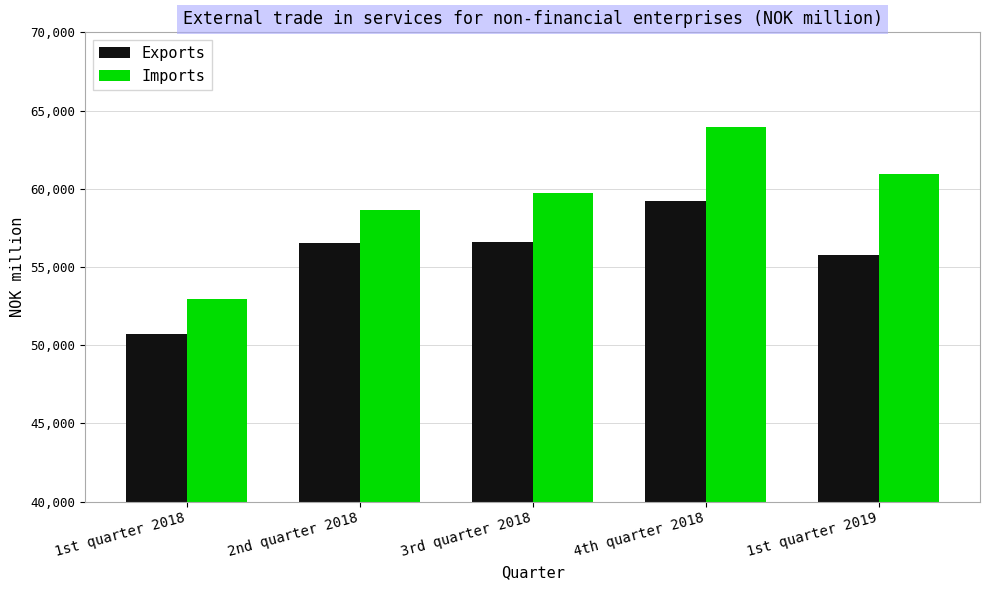

At which label is Exports closest to 54954?

1st quarter 2019